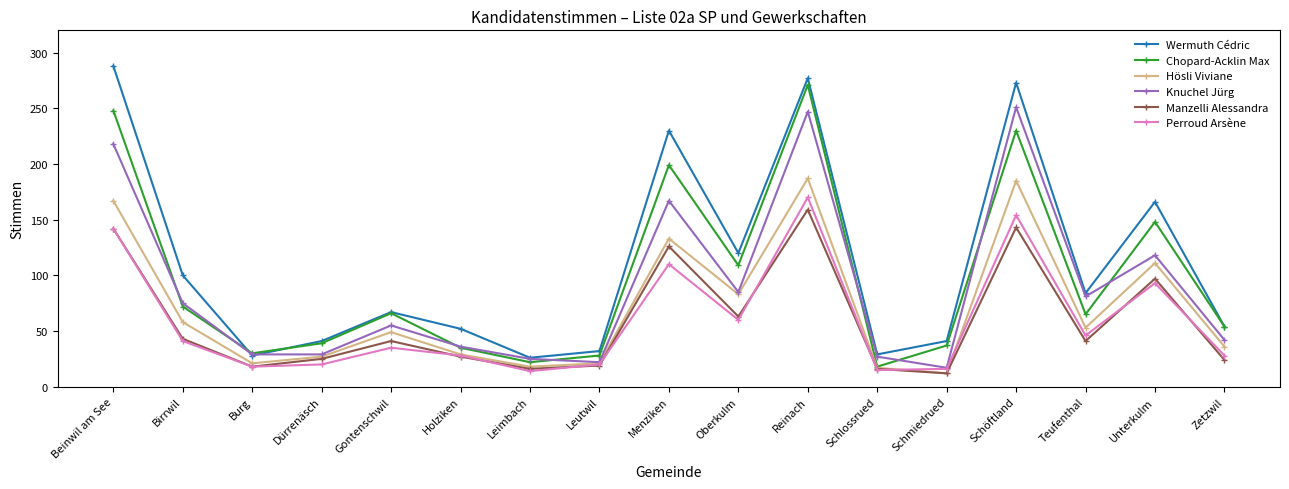

The Chopard-Acklin Max series shows 122 at Schöftland. True or false?

False